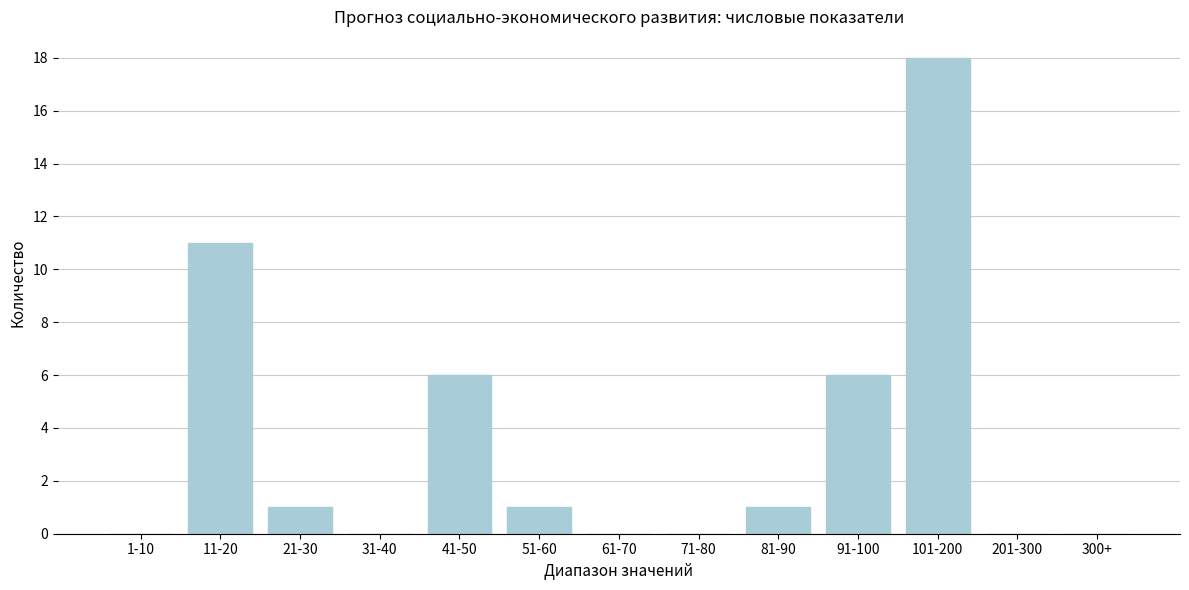

Reading right to left, list all the values displayed in this chart.

300+=0	201-300=0	101-200=18	91-100=6	81-90=1	71-80=0	61-70=0	51-60=1	41-50=6	31-40=0	21-30=1	11-20=11	1-10=0